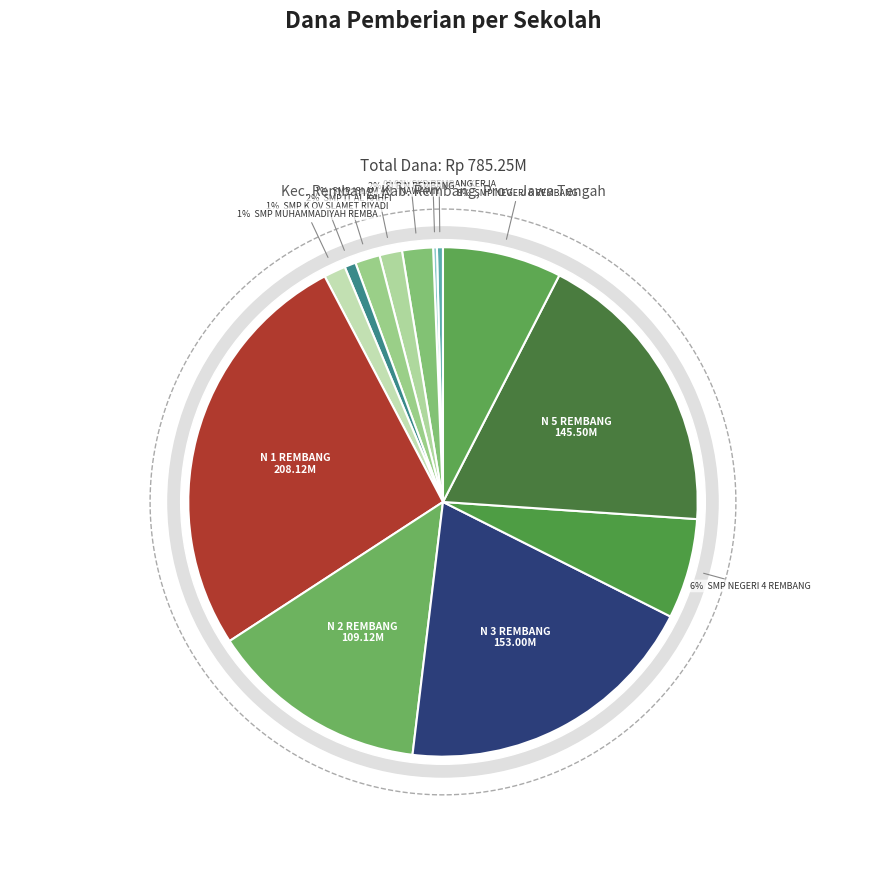

Combined, what portion of the pie is SMP IT AL KAHFI and SMP K OV SLAMET RIYADI REMBANG?

2.3%